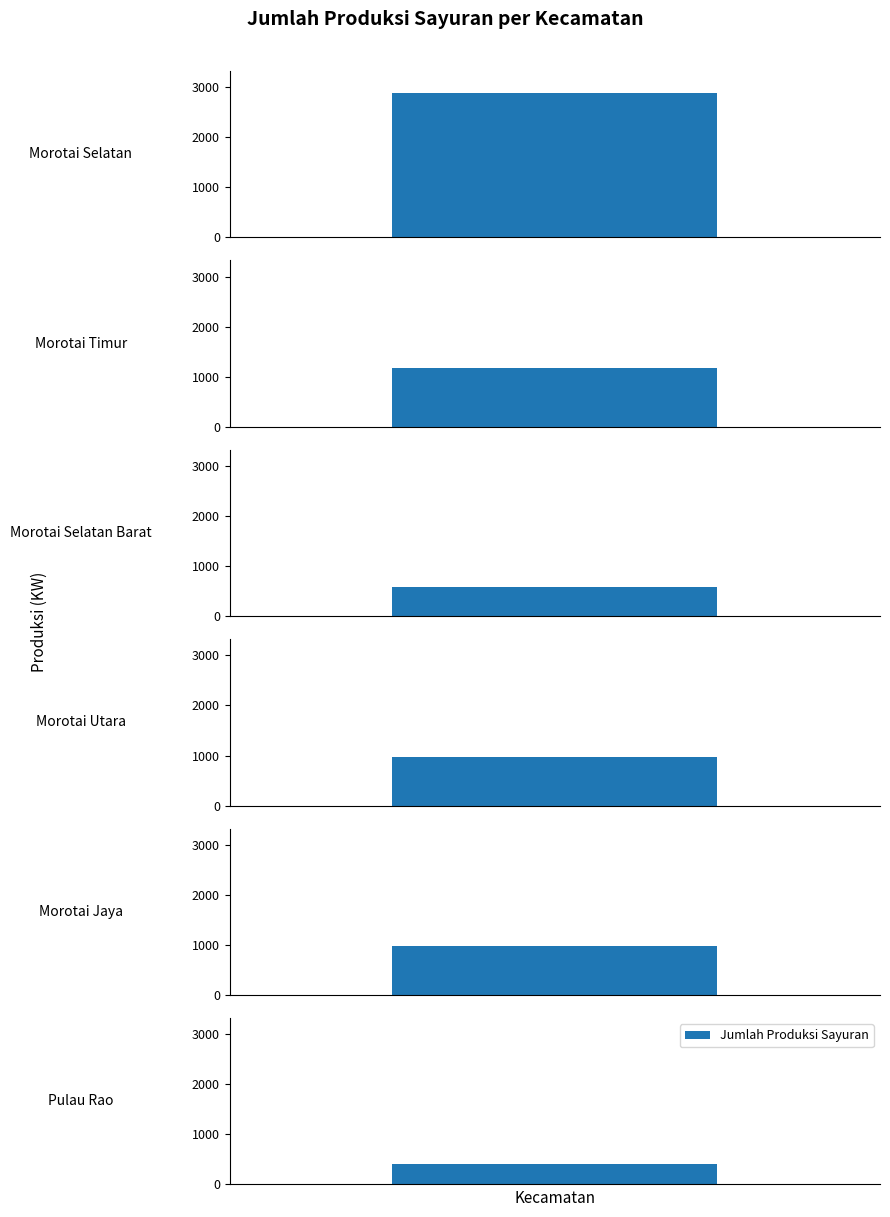

List the labels in order of value, smallest first.

Pulau Rao, Morotai Selatan Barat, Morotai Utara, Morotai Jaya, Morotai Timur, Morotai Selatan